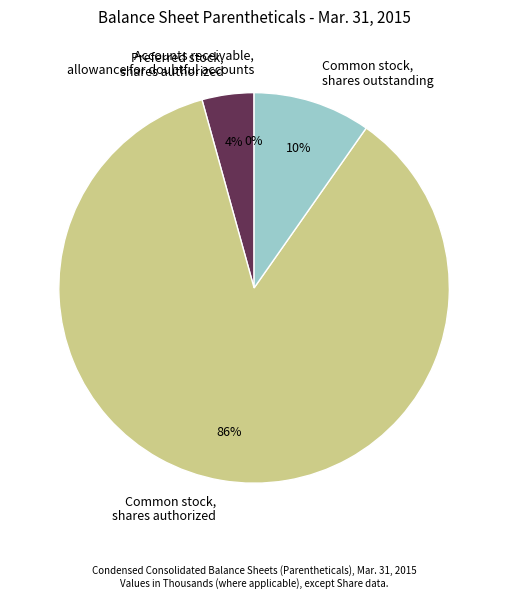

To the nearest percent, what is the difference between the largest and smallest slice percentages?

86%